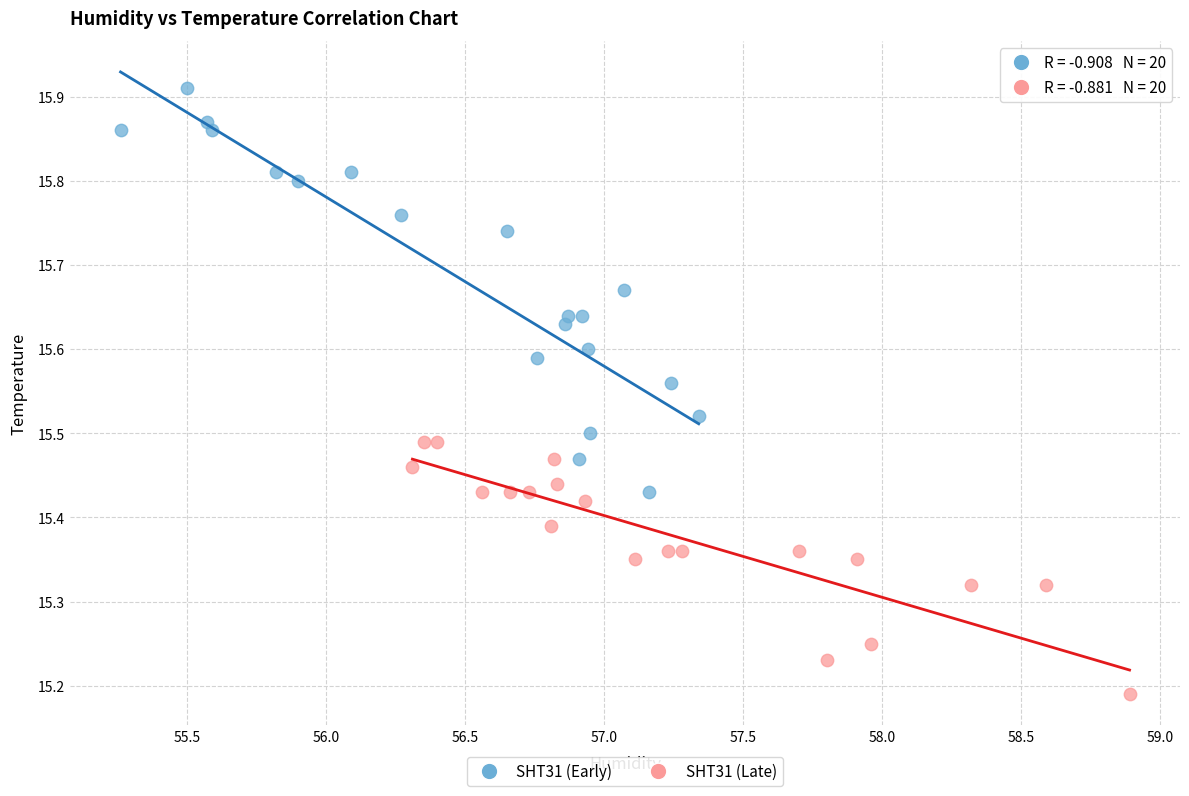

What are all the series names shown in the legend?

SHT31 (Early), SHT31 (Late)